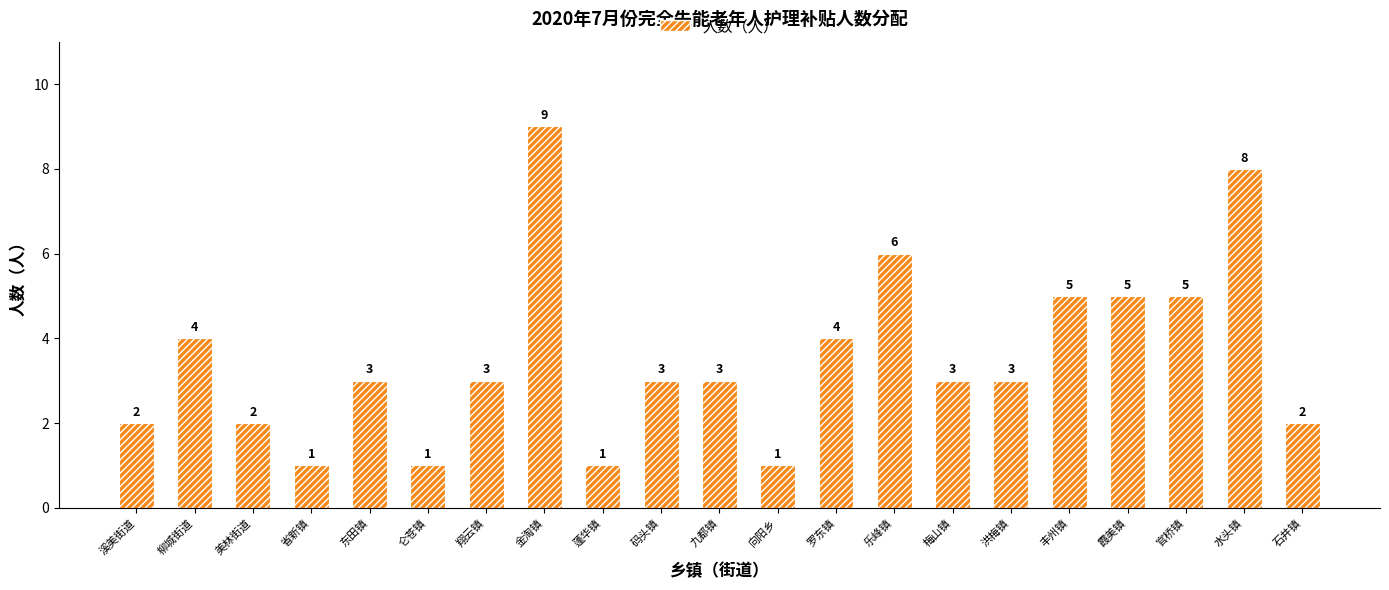

What is the difference between the values at 官桥镇 and 溪美街道?

3